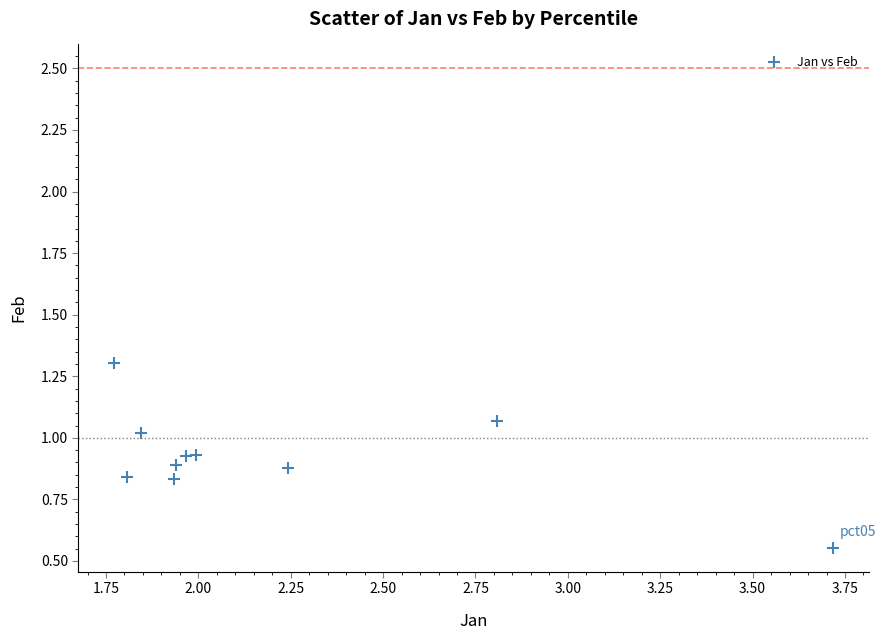

What is the range of X values (max minus min)?

1.9